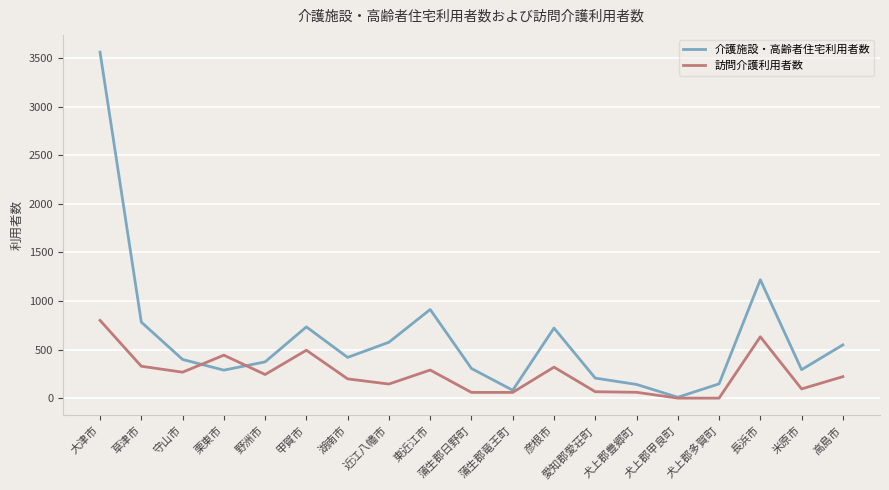

What is the greatest value displayed?

3559